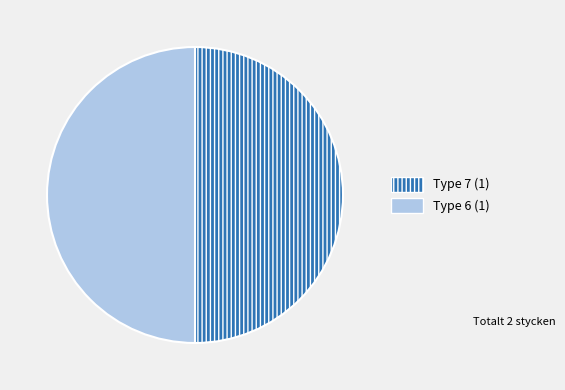

Approximately how many times larger is the value at Type 7 (1) compared to Type 6 (1)?

1.0